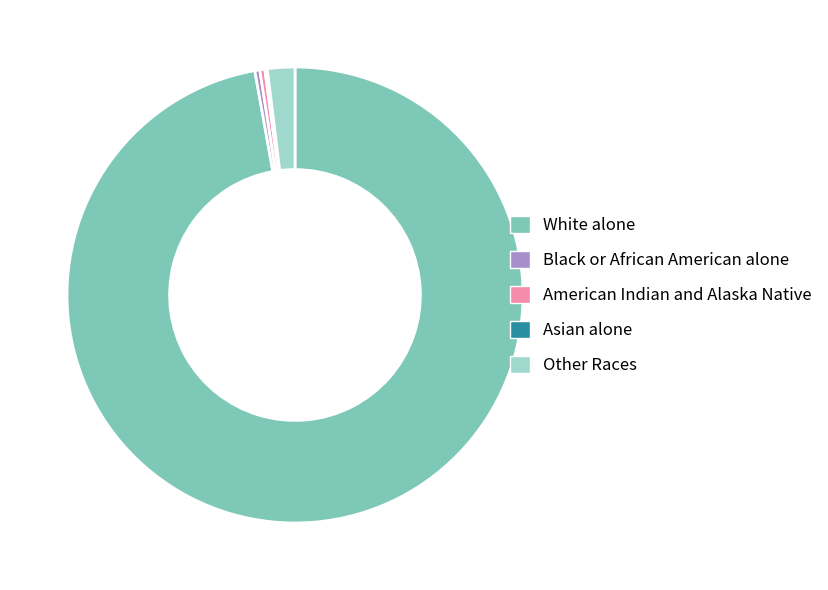

Which category accounts for the majority?

White alone